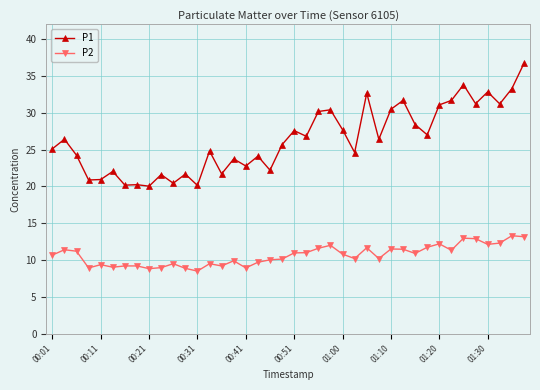

Which series has the largest total across all categories?

P1